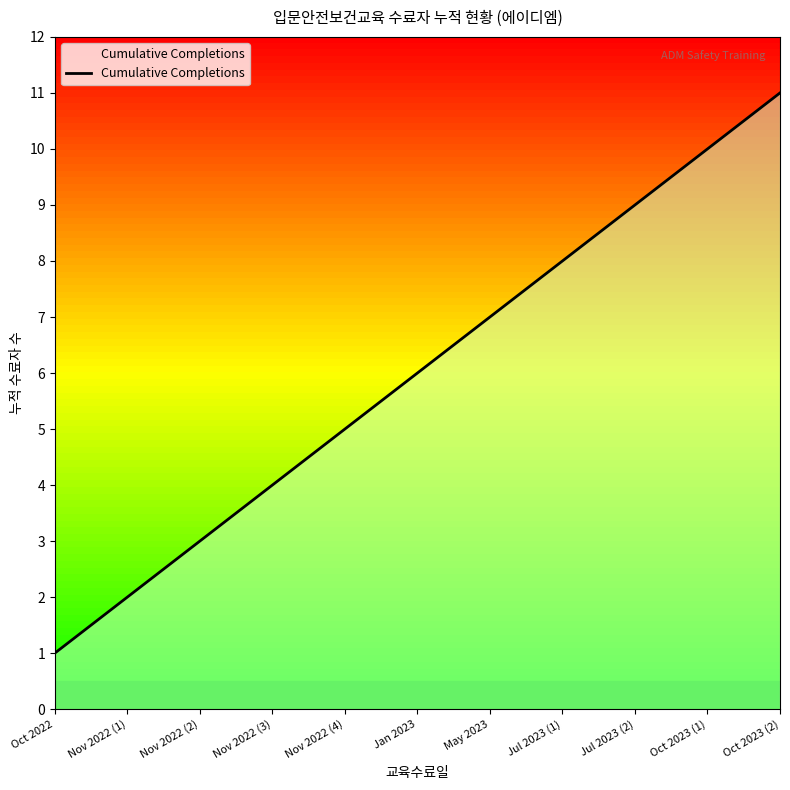

Does the chart have visible grid lines?

No